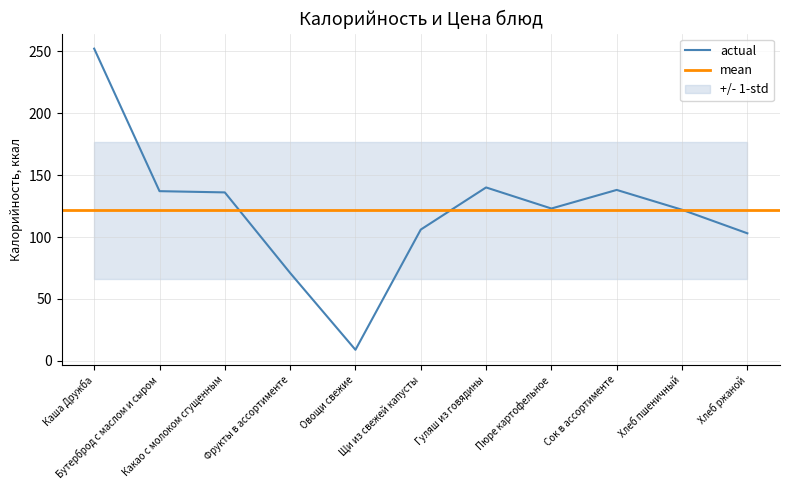

Which category has the highest value across all series?

Каша Дружба